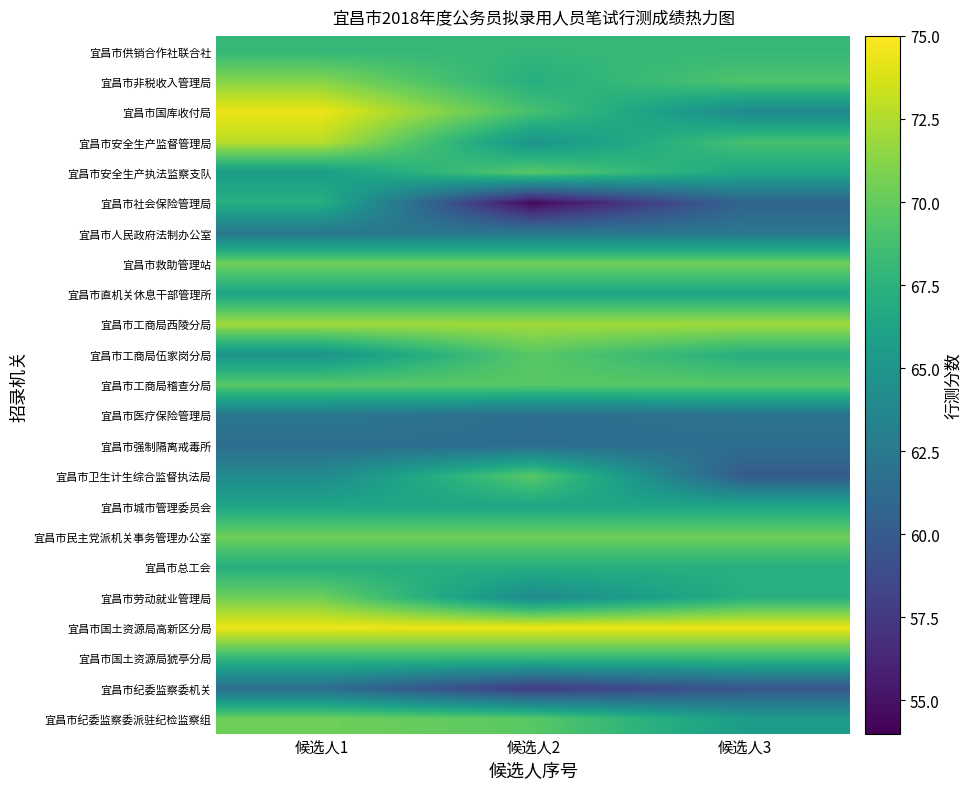

Count the number of data series in this chart.

23